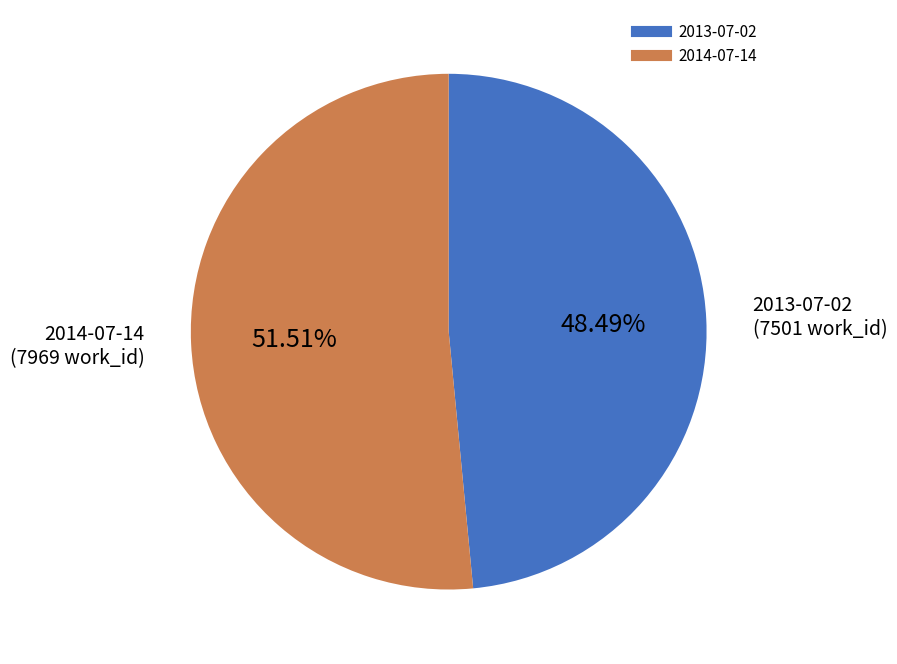

To the nearest percent, what is the average slice percentage?

50%